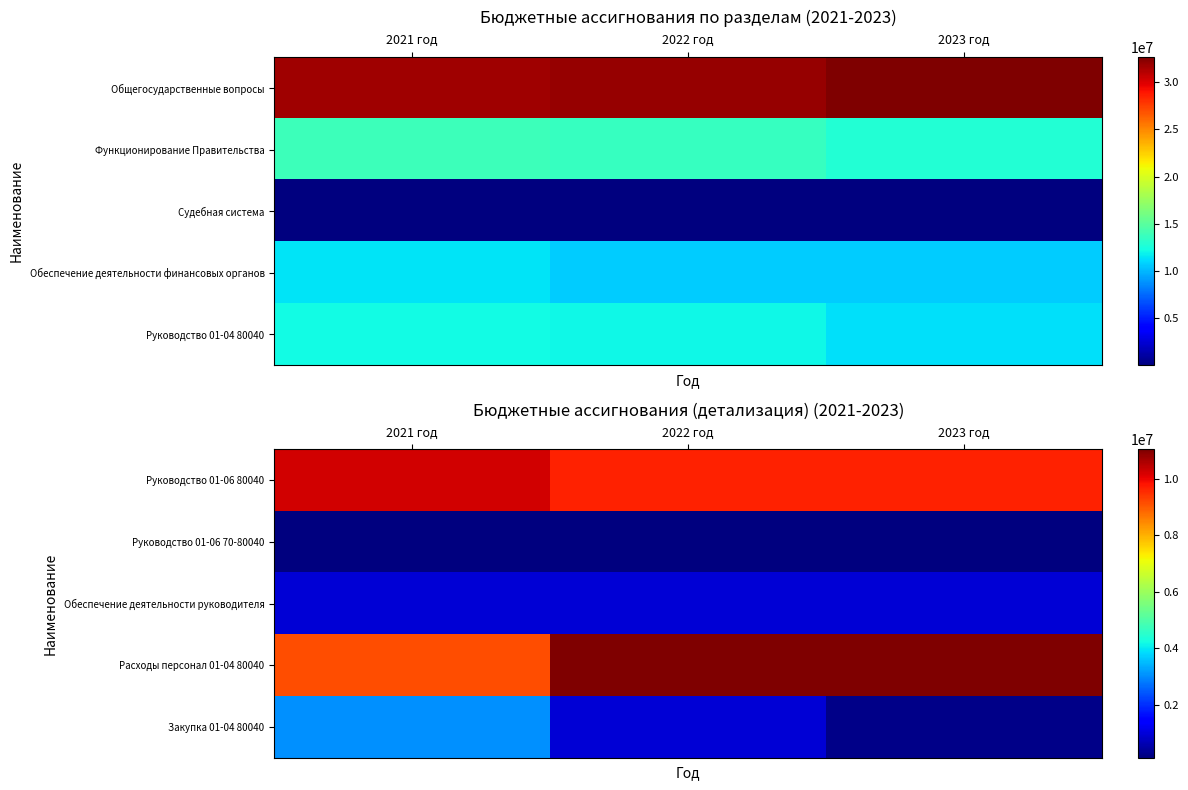

What is the minimum value shown in the chart?

131128.0